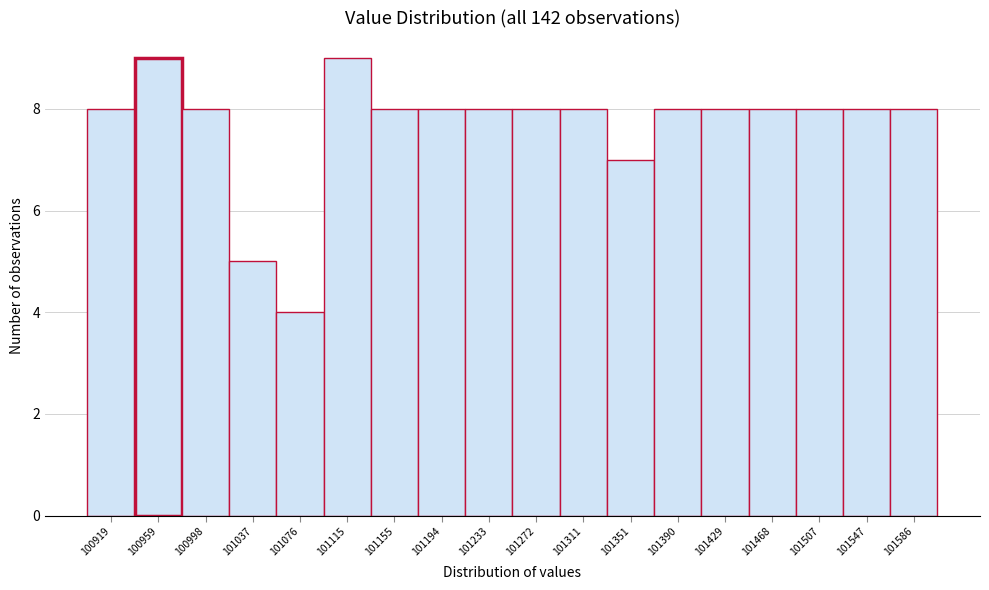

Reading left to right, extract all data points from this chart.

100919=8	100959=9	100998=8	101037=5	101076=4	101115=9	101155=8	101194=8	101233=8	101272=8	101311=8	101351=7	101390=8	101429=8	101468=8	101507=8	101547=8	101586=8